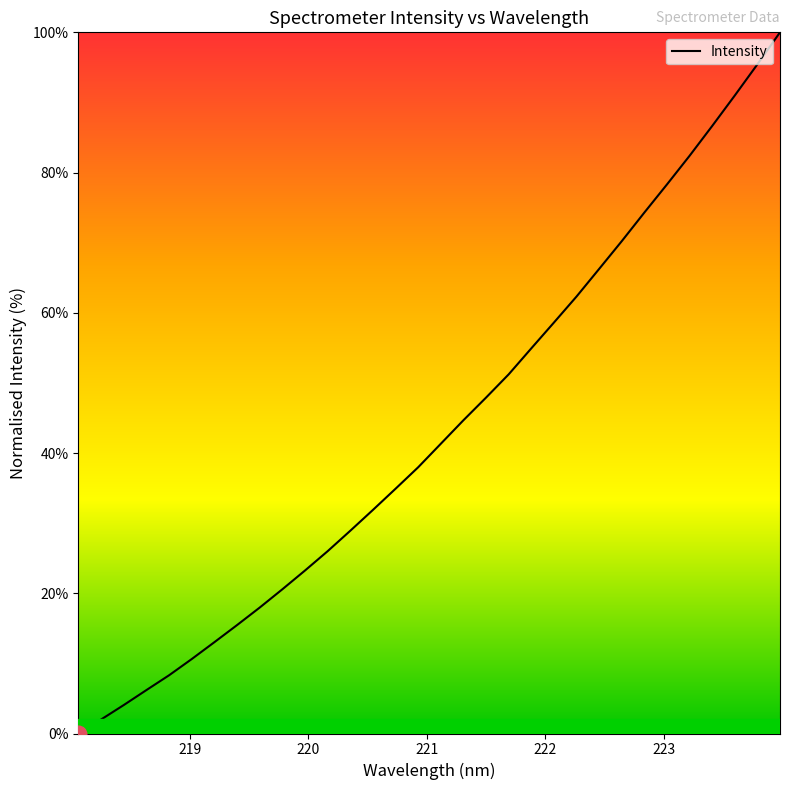

Reading right to left, list all the values displayed in this chart.

100.0	95.4	91.0	86.6	82.4	78.3	74.3	70.2	66.3	62.3	58.6	54.9	51.2	47.9	44.7	41.3	38.0	34.9	31.9	28.9	26.0	23.2	20.6	18.0	15.5	13.0	10.6	8.3	6.2	4.1	2.0	0.0